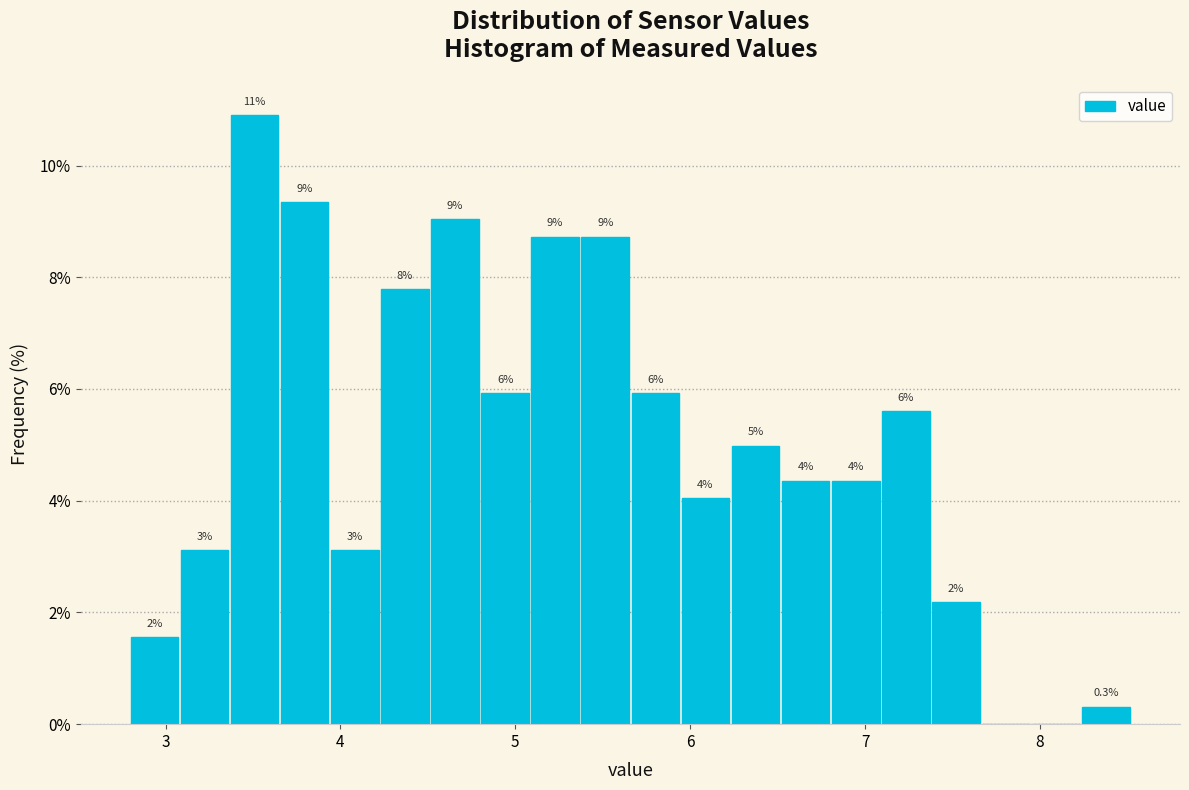

Around what value on the x-axis is the tallest bar? Give the approximate position of its centre, as read against the axis.

3.5